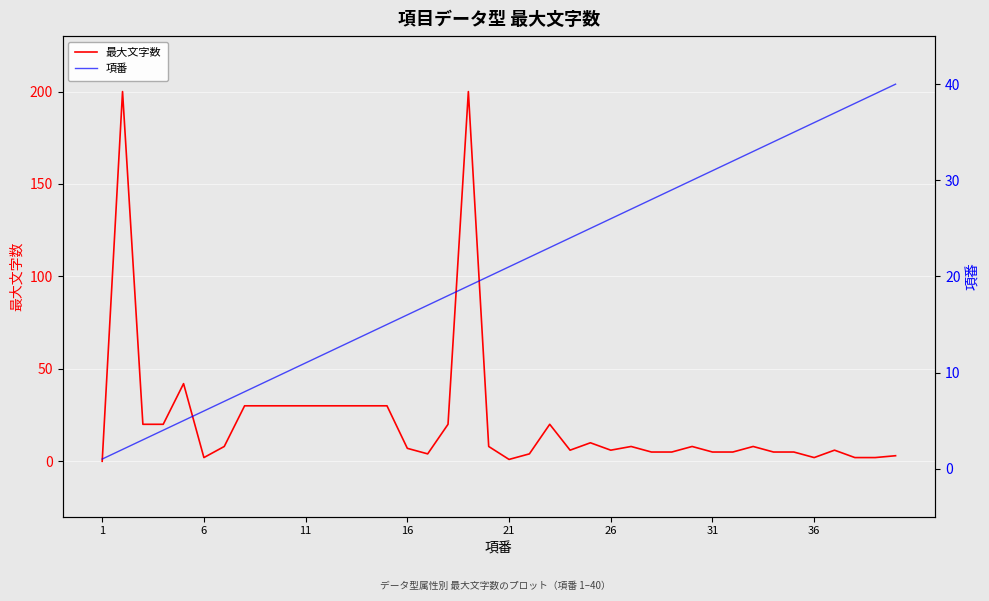

Count the number of categories in the chart.

40